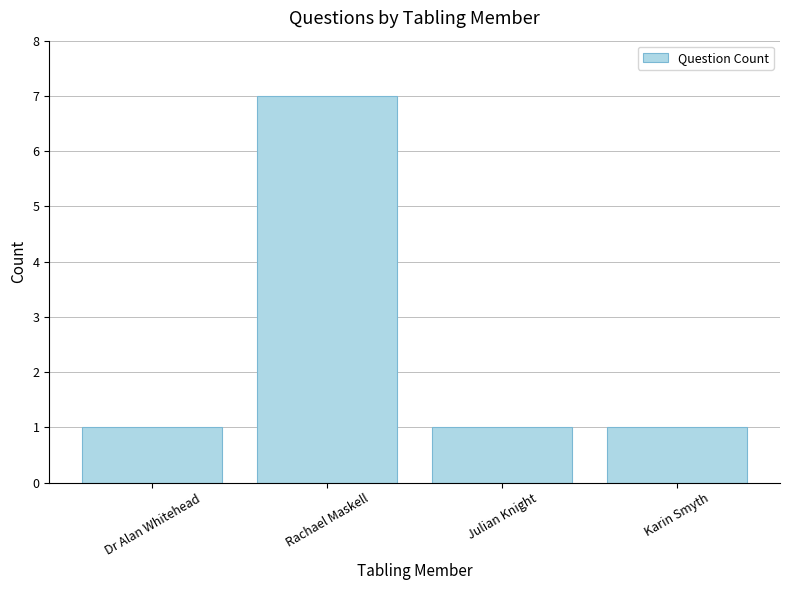

What is the difference between the maximum and minimum values?

6